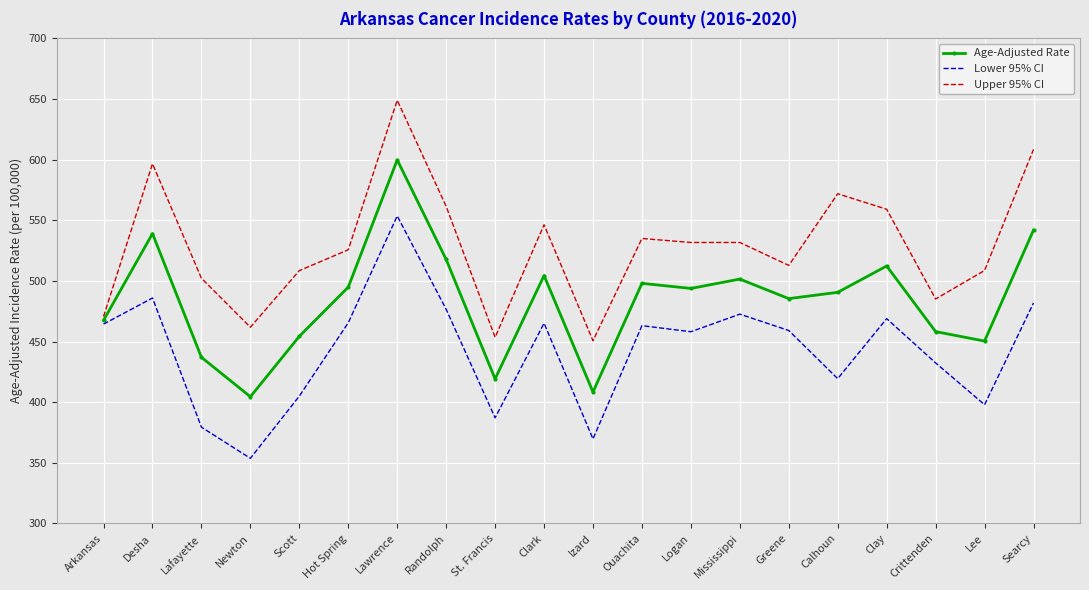

True or false: Upper 95% CI has a value of 450.7 at Izard.

True